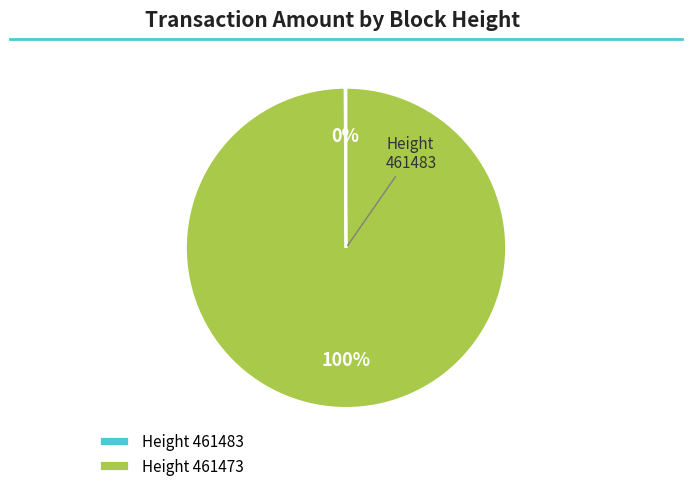

To the nearest percent, what is the difference between the largest and smallest slice percentages?

100%